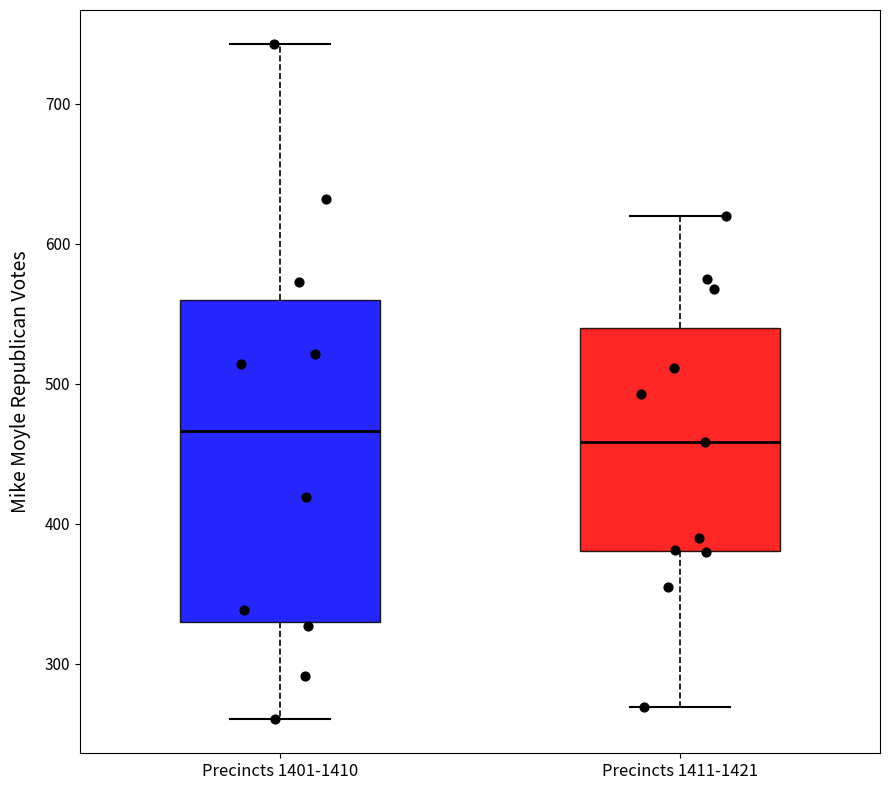

Reading left to right, read every box against the y-axis: the position of its median line, the range the box covers, and the ends of its whiskers. The values are not printed on the chart, so give them approximately, as read against the axis.

Precincts 1401-1410: median 470, box 330 to 560, whiskers 260 to 740
Precincts 1411-1421: median 460, box 380 to 540, whiskers 270 to 620